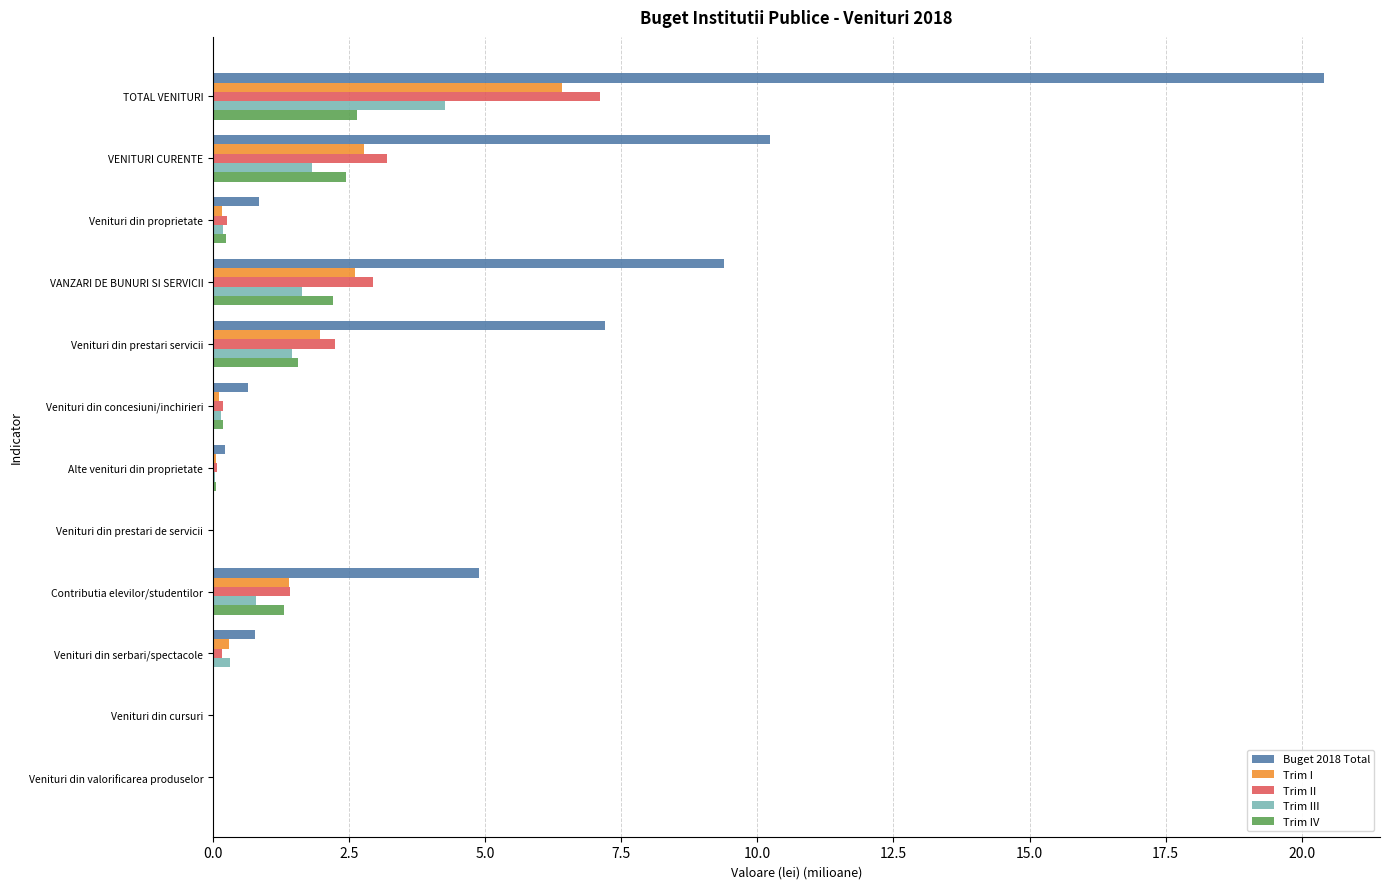

What is the maximum value for Trim III?

4.3